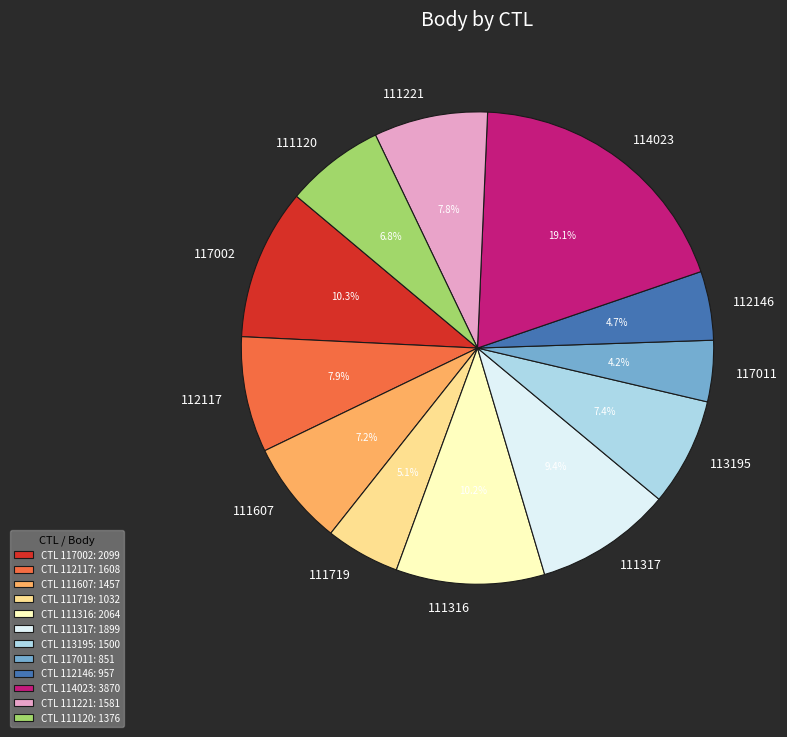

Which category has the biggest portion of the pie?

114023